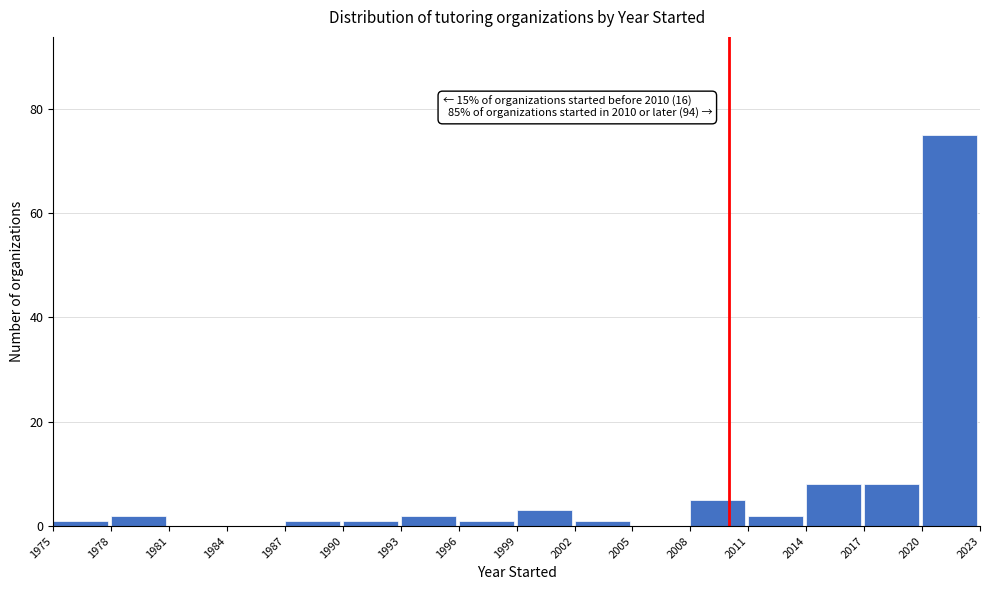

Over which range of the x-axis is the bar tallest?

2020 to 2023